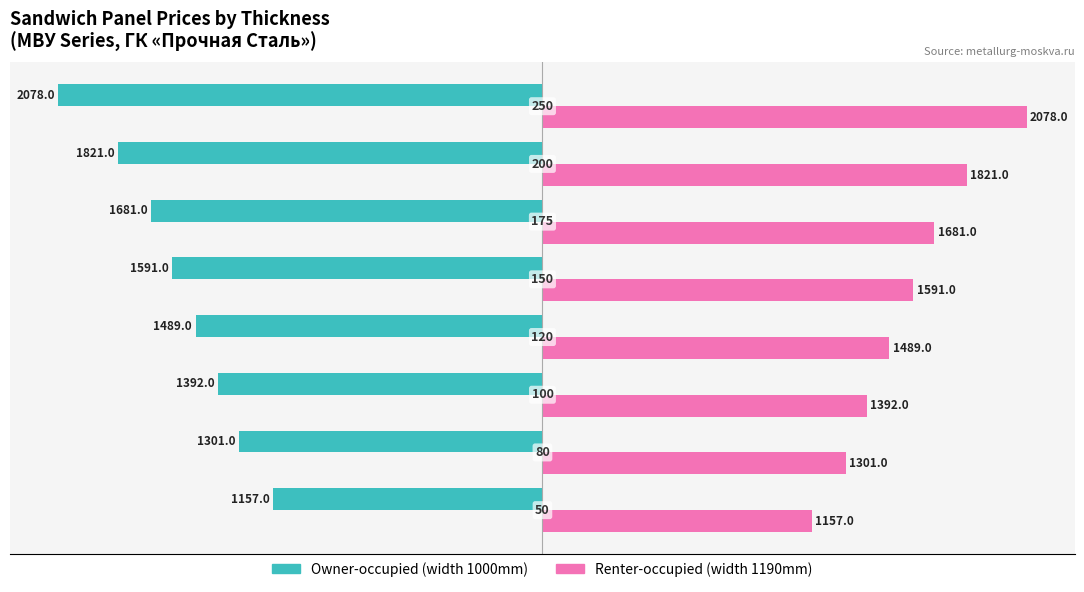

What is the greatest value displayed?

2078